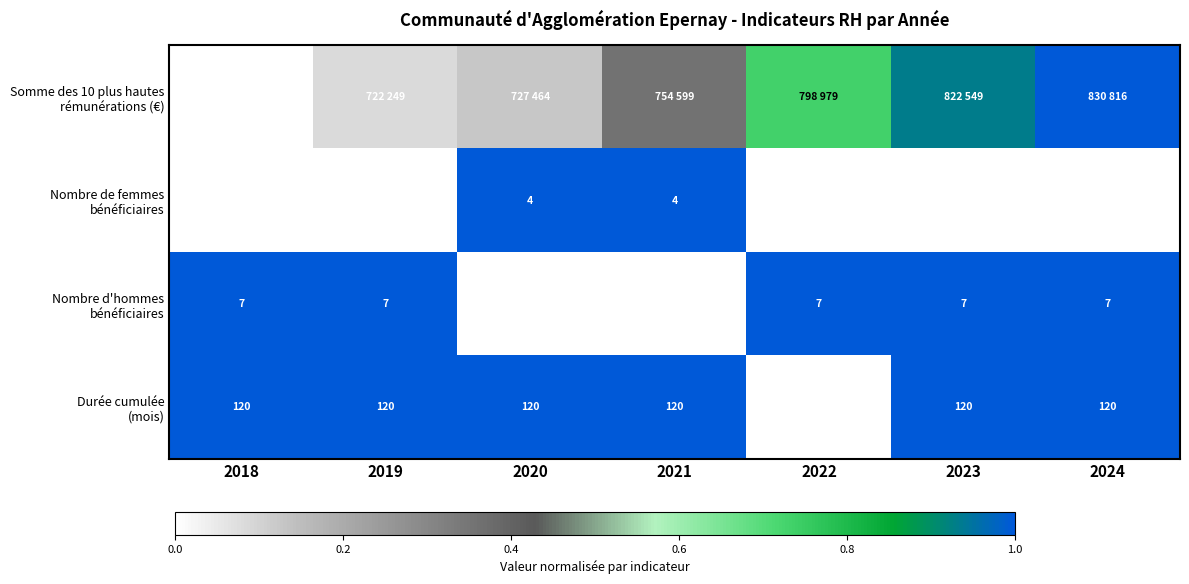

What is the total value across all series at 2019?

2.1